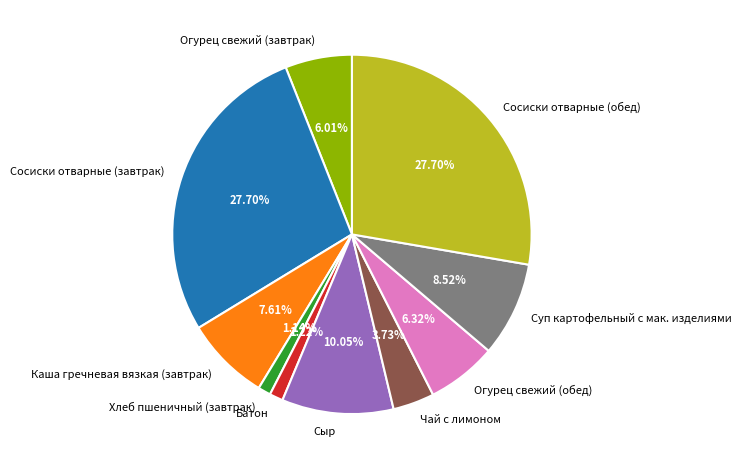

What percentage is NOT represented by Сыр?

90.0%